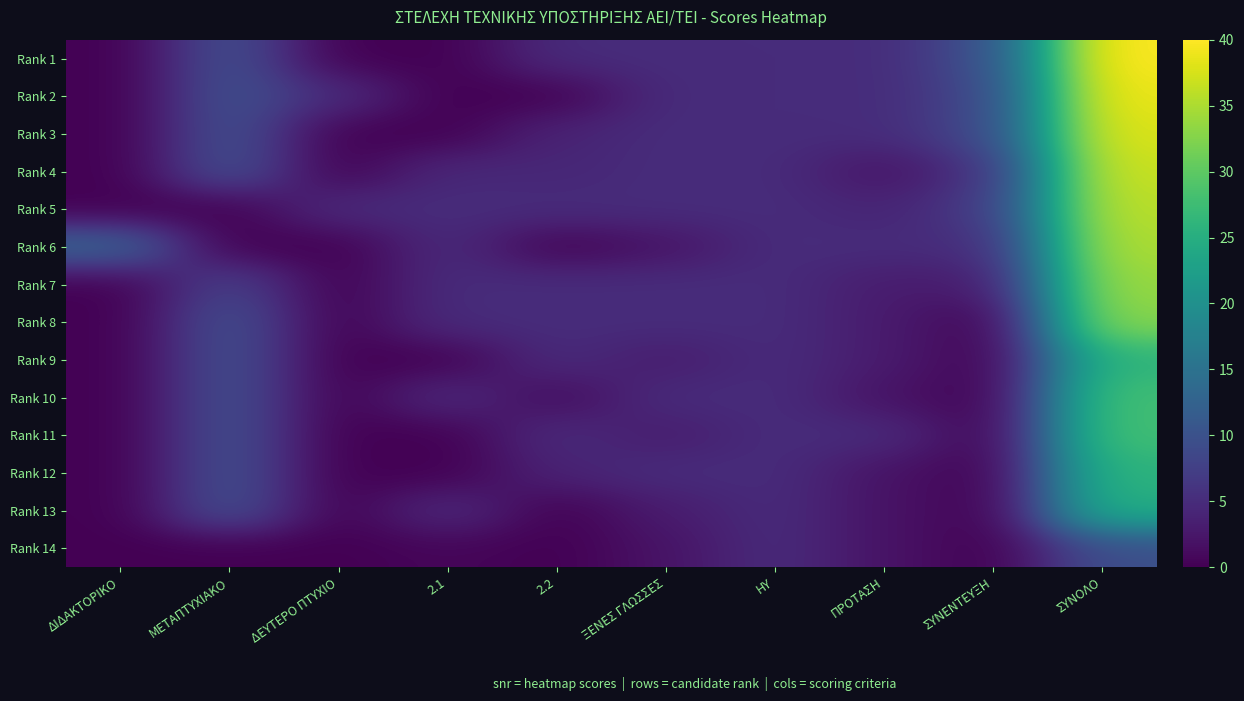

At which category is the sum across all series the highest?

ΣΥΝΟΛΟ